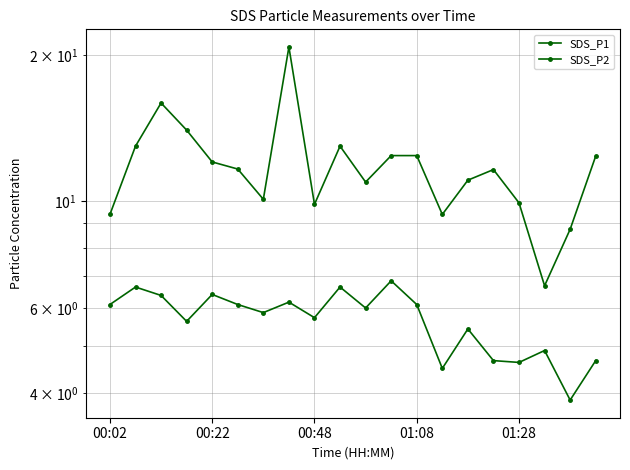

How many interior local valleys does the SDS_P2 series have?

7